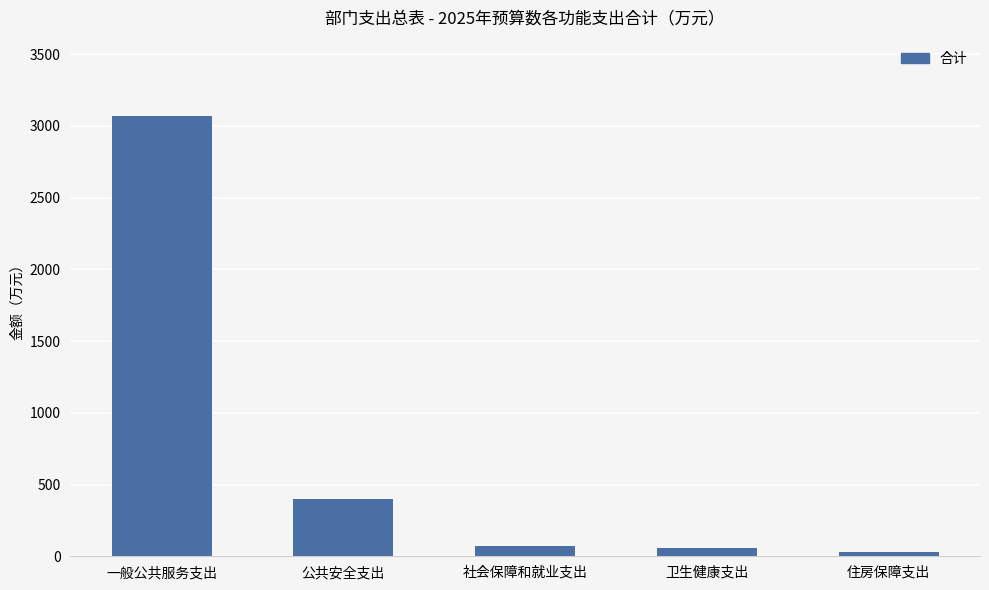

At which category does the chart reach its peak across all series?

一般公共服务支出